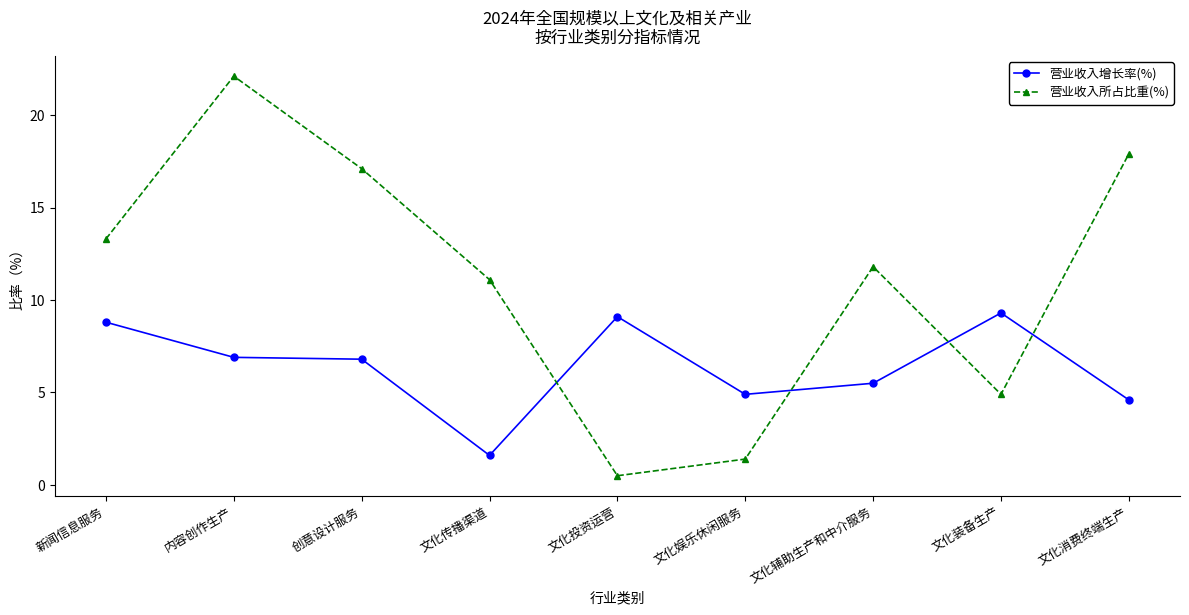

What is the sum of all 营业收入所占比重(%) values?

100.1